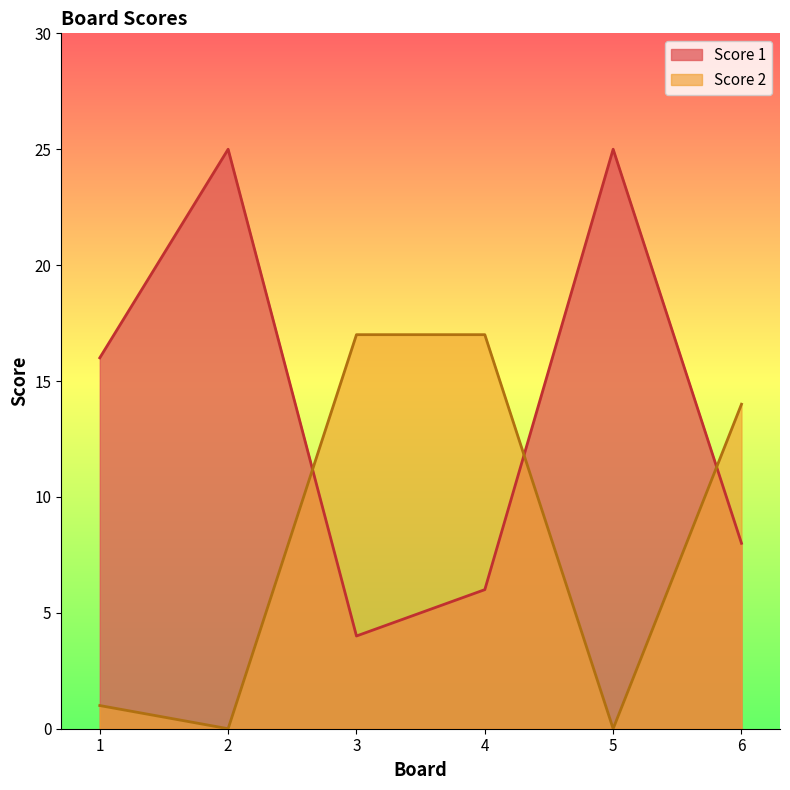

Reading left to right, what are all the values shown in this chart?

Score 1: 16	25	4	6	25	8
Score 2: 1	0	17	17	0	14